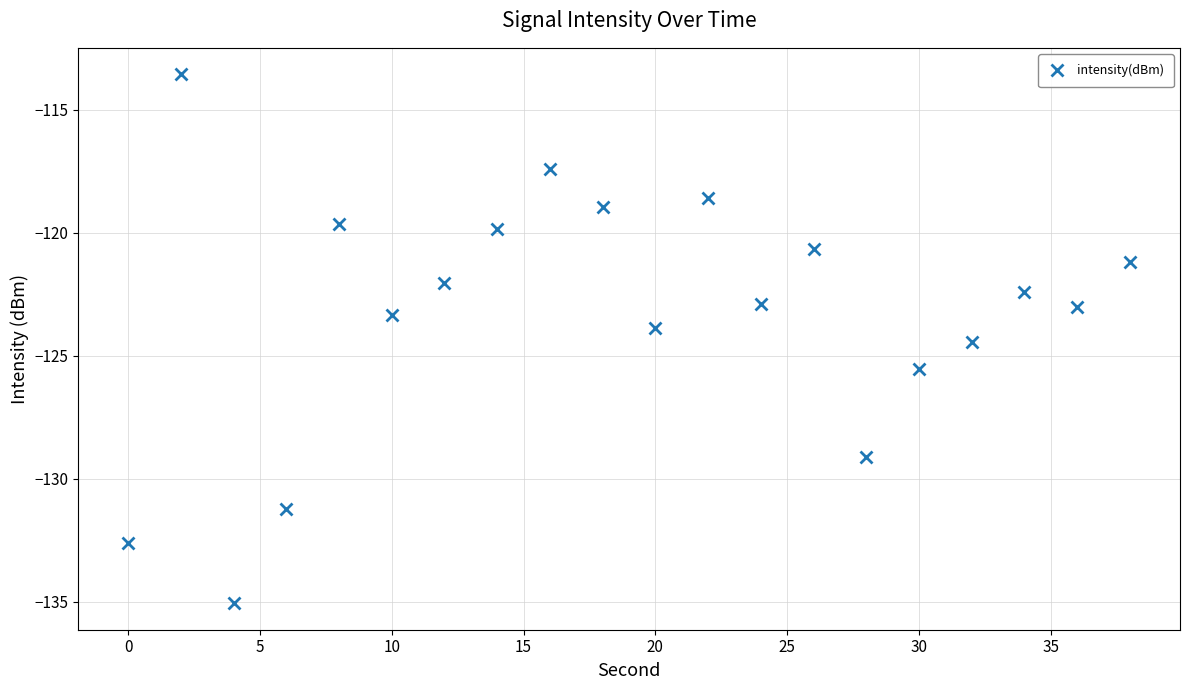

What is the average value?

-123.3